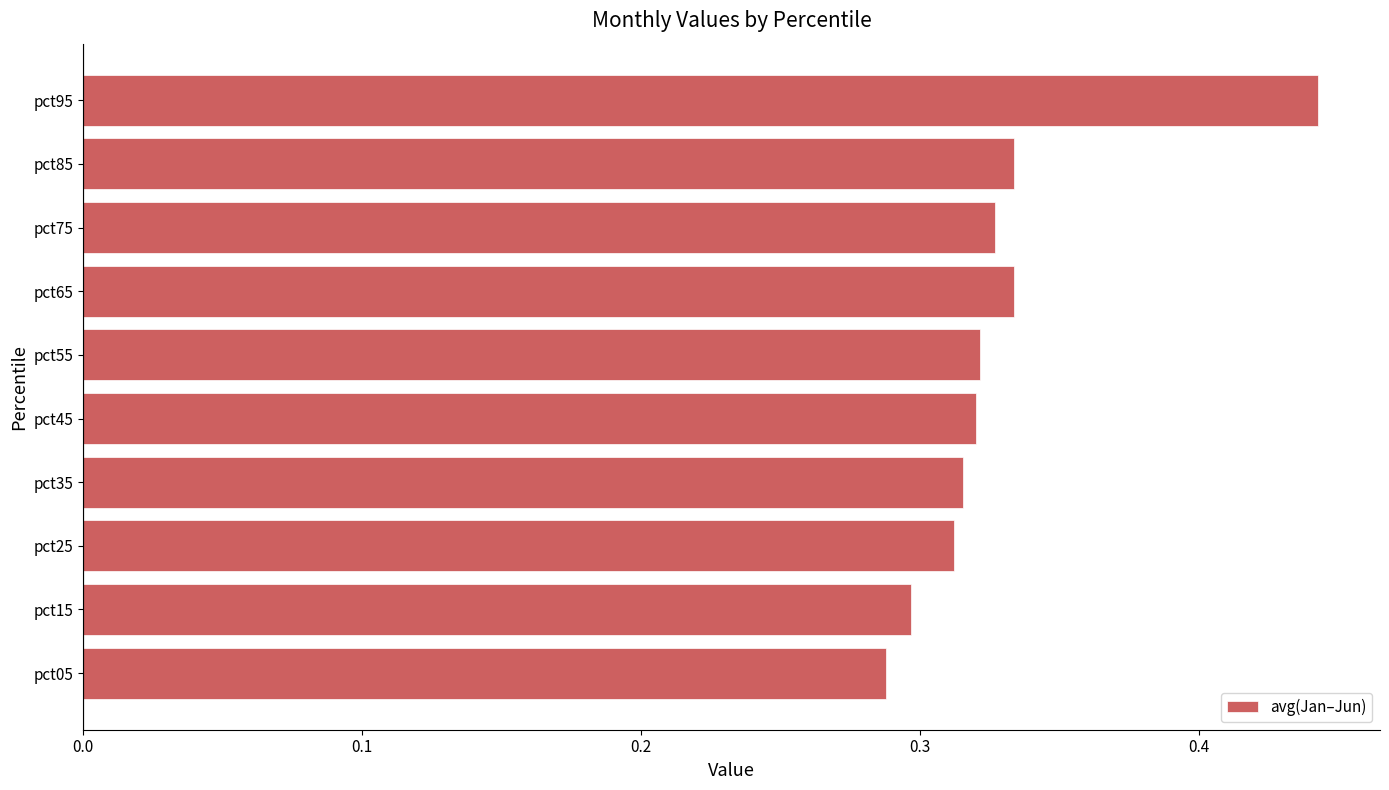

Between pct85 and pct35, which is larger?

pct85